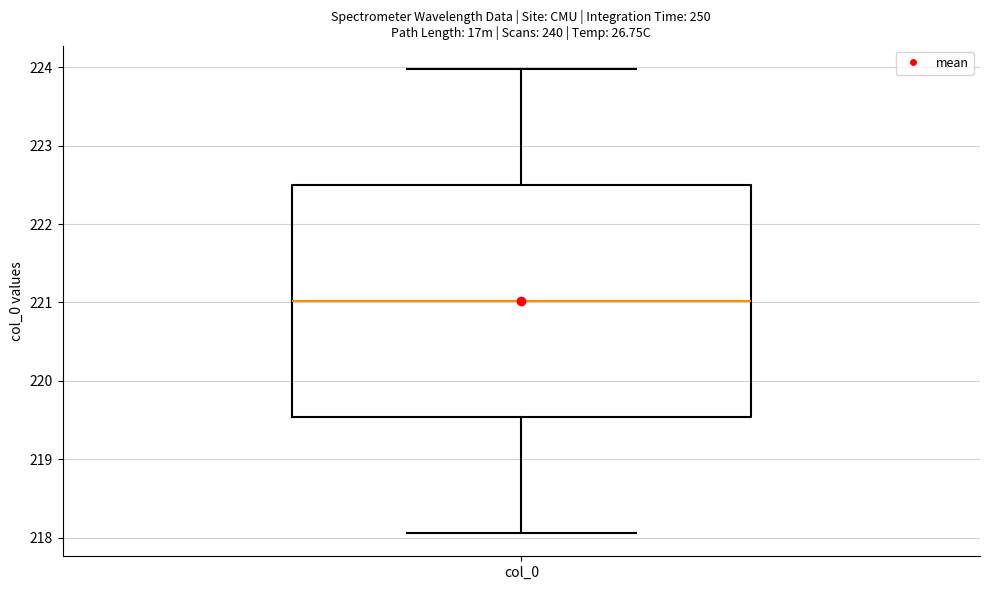

Transcribe this box plot: give where the median line is, the range the box spans, and where the two whiskers end, as read against the y-axis. The values are not printed on the chart, so give them approximately, as read against the axis.

median 221.0, box 219.5 to 222.5, whiskers 218.1 to 224.0